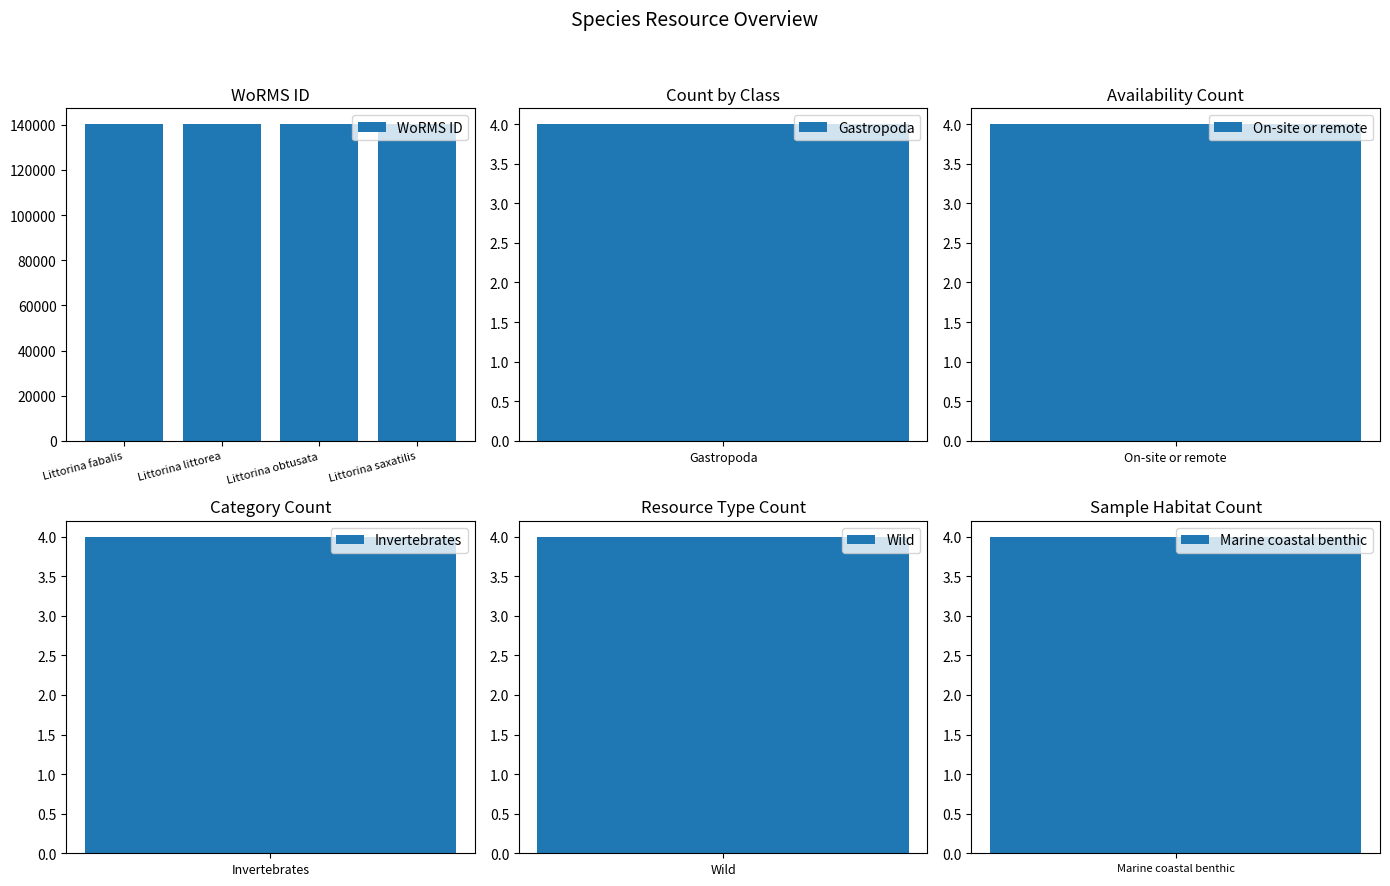

Count the number of categories in the chart.

4